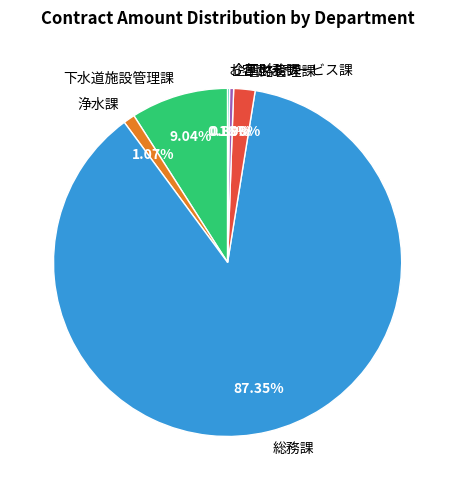

Which slice is the largest?

総務課